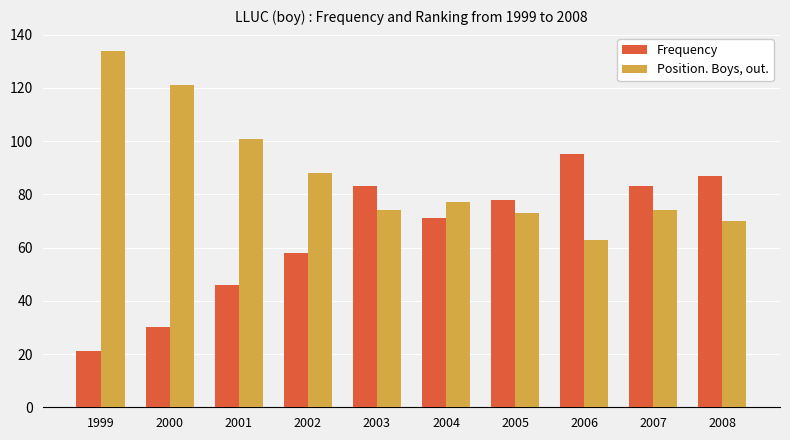

How many bars are there in each group?

2